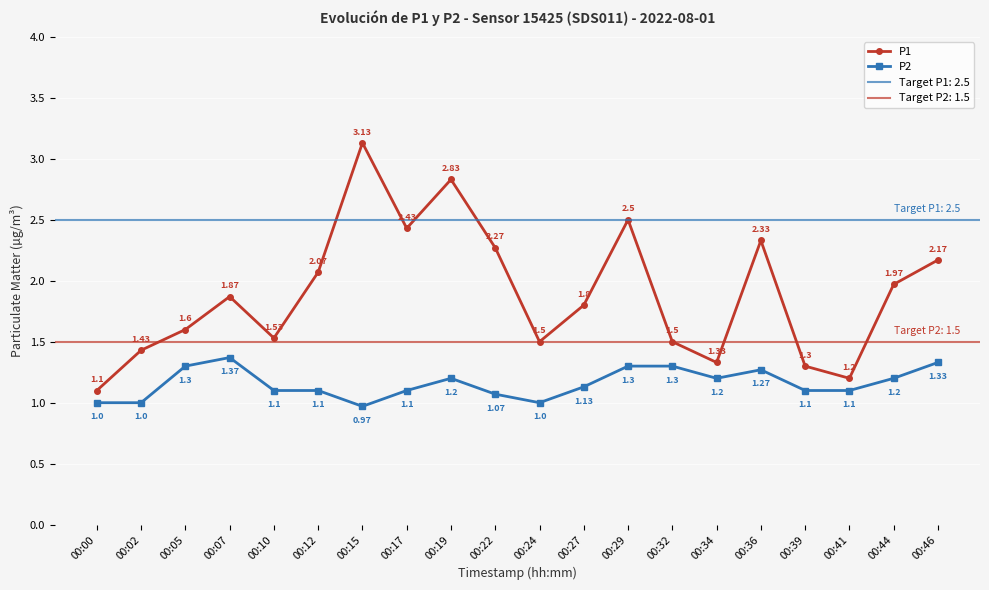

Which series has the largest range (max minus min)?

P1